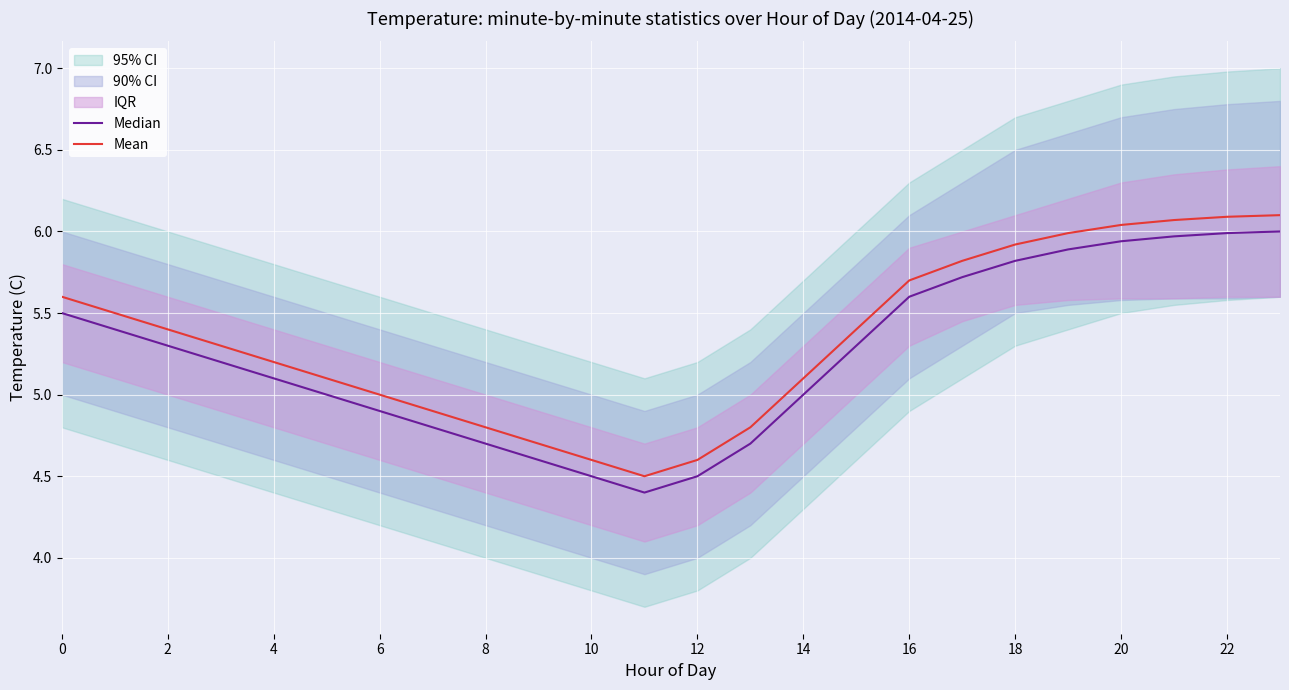

Which series has the largest range (max minus min)?

Median